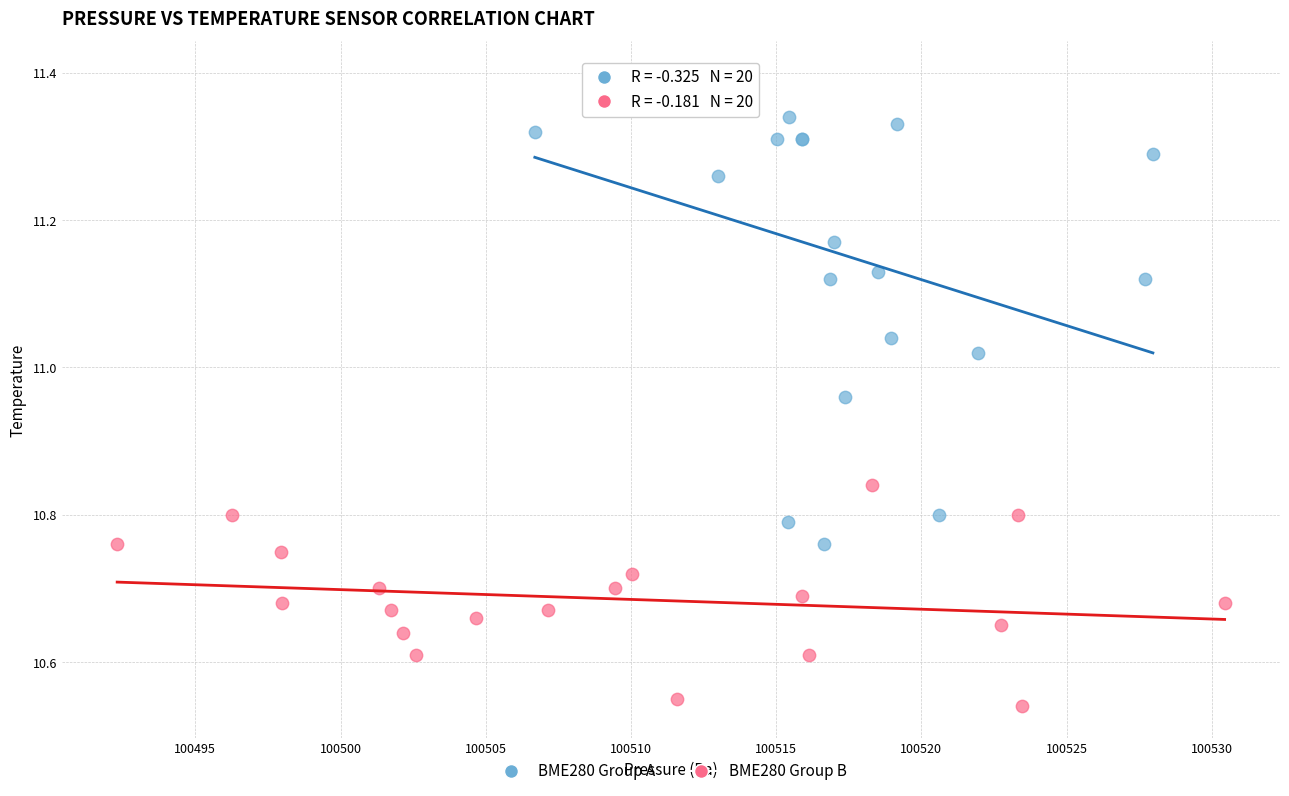

Which series reaches the maximum Y coordinate?

BME280 Group A